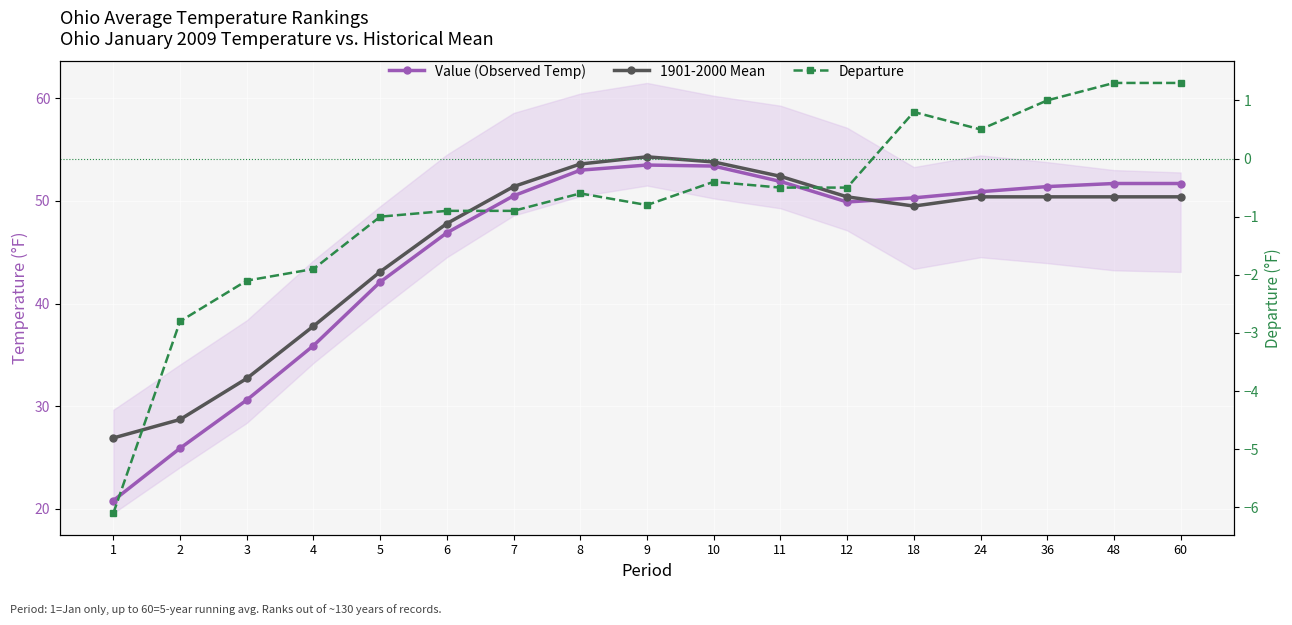

How many values in the Departure series are below 0?

12